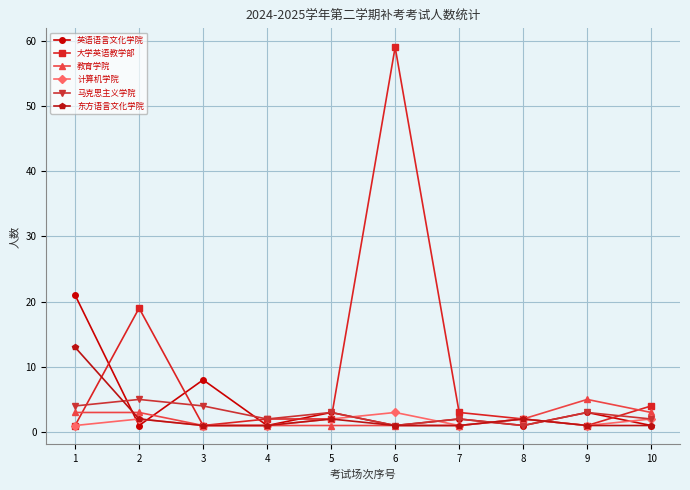

True or false: 计算机学院 has more than 1 interior local peaks.

True